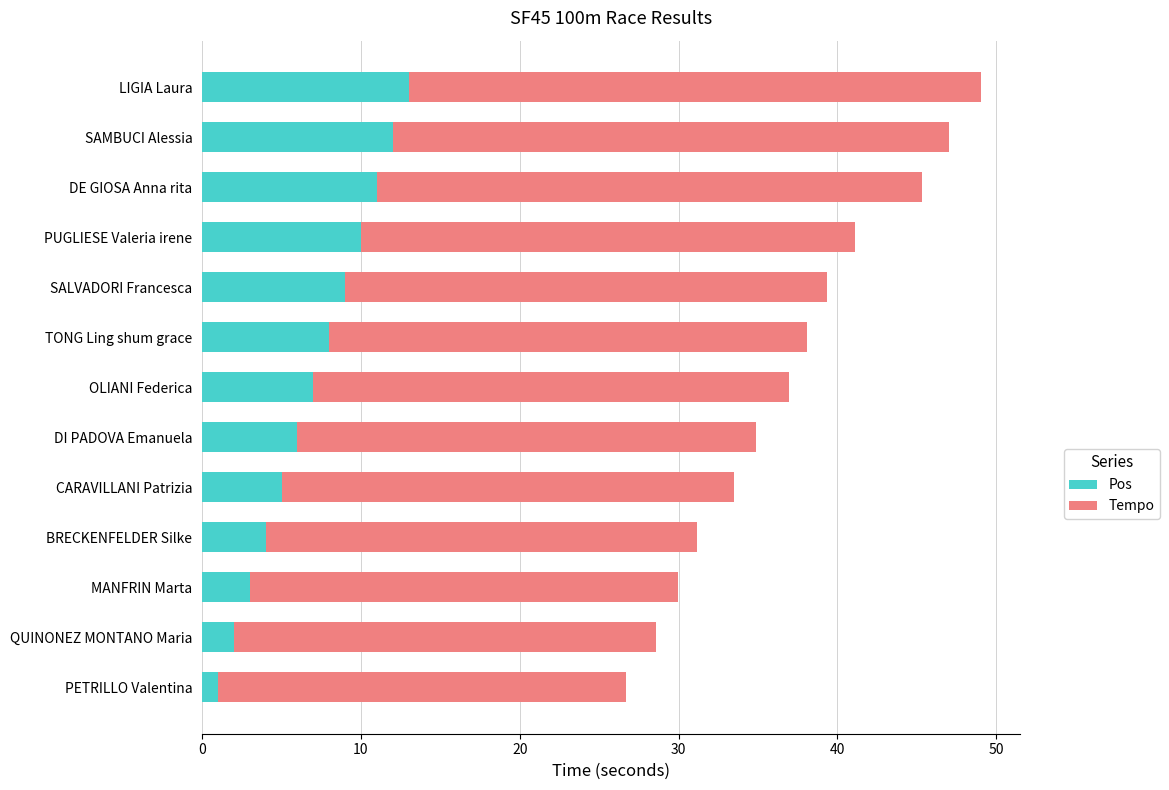

What is the total value across all series at DE GIOSA Anna rita?

45.3